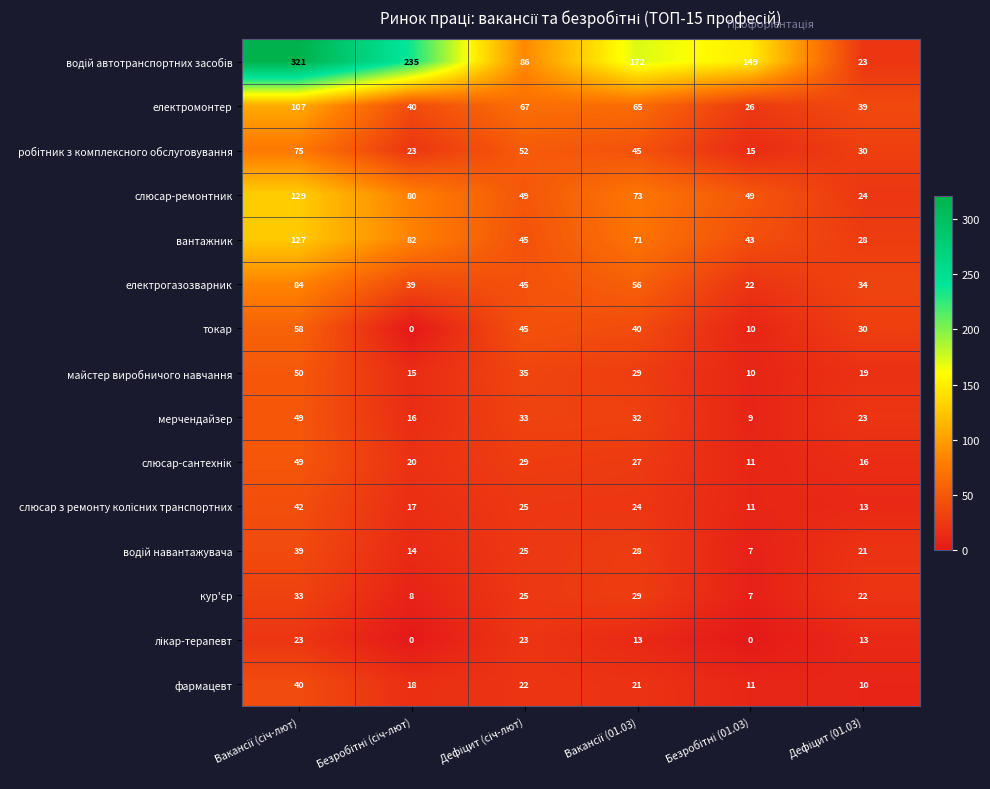

What is the lowest value of the слюсар-ремонтник series?

24